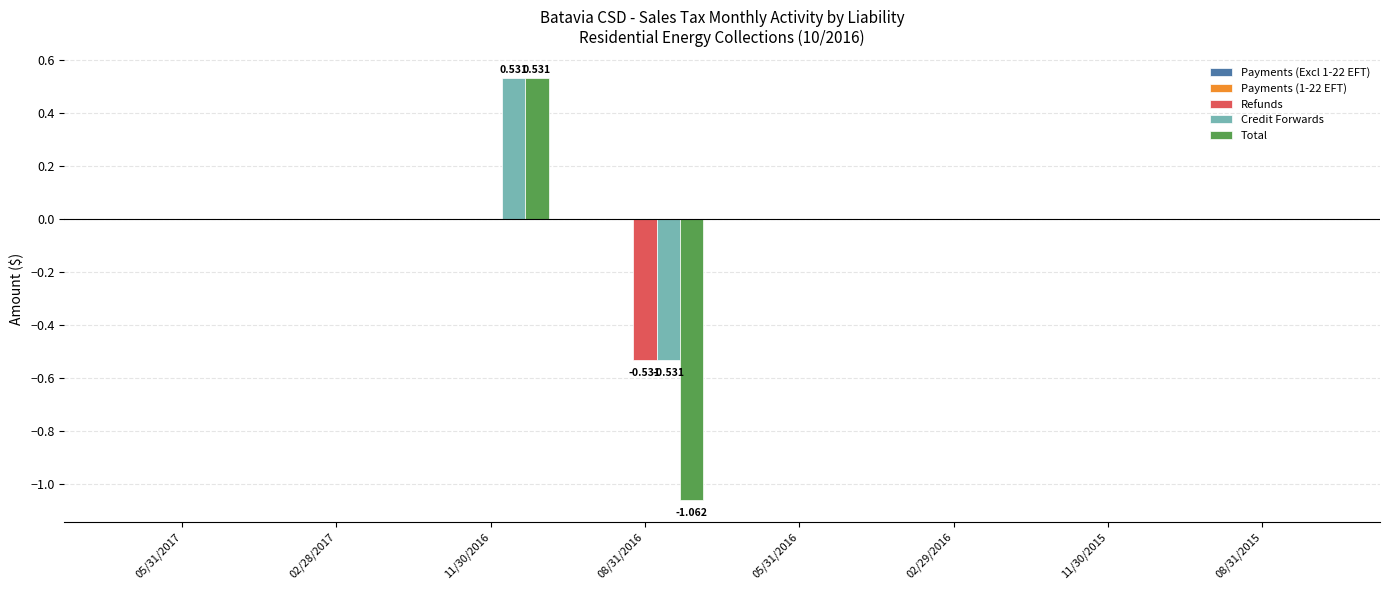

Which series changed the most between 02/28/2017 and 08/31/2016?

Total